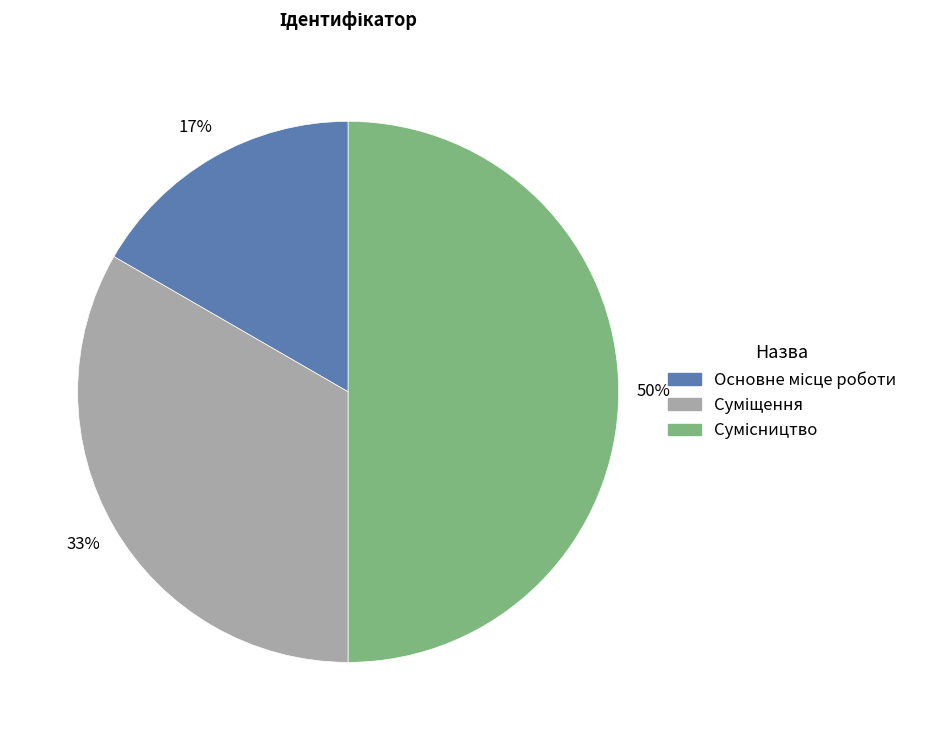

Count the number of slices in the pie.

3